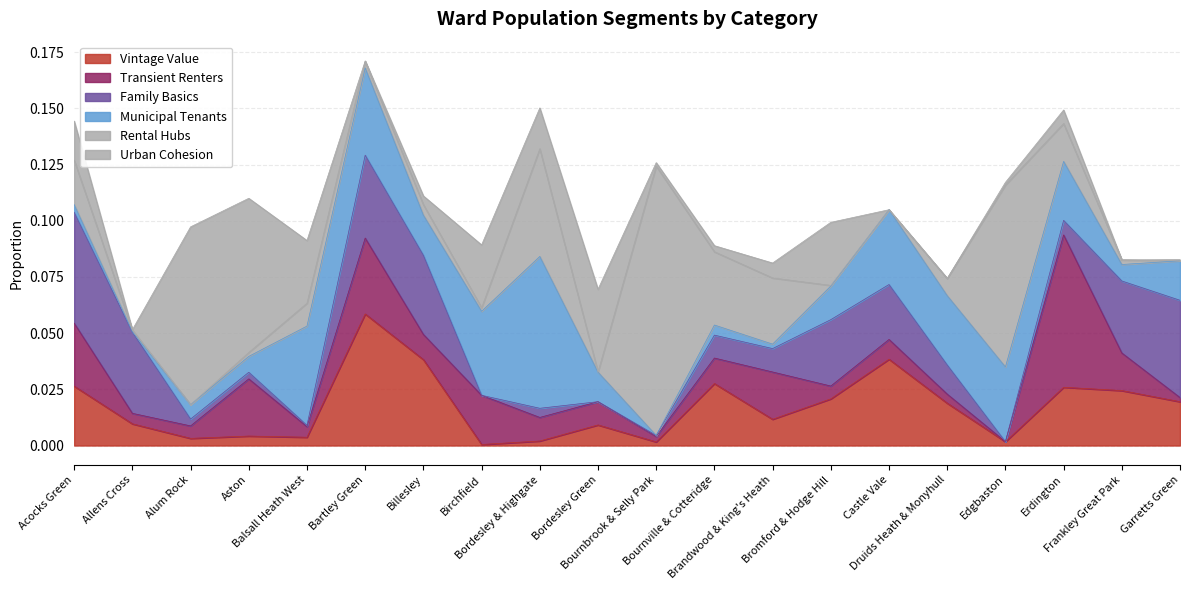

What is the sum of all Family Basics values?

0.3